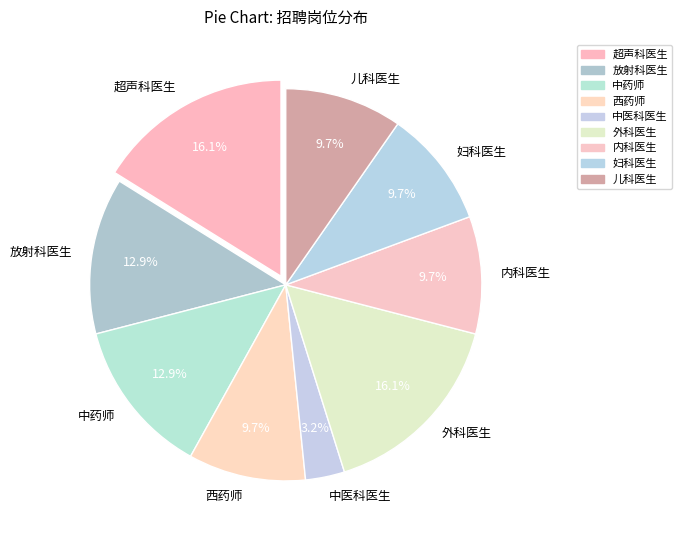

Is it true that 超声科医生 is 16% of the pie?

True